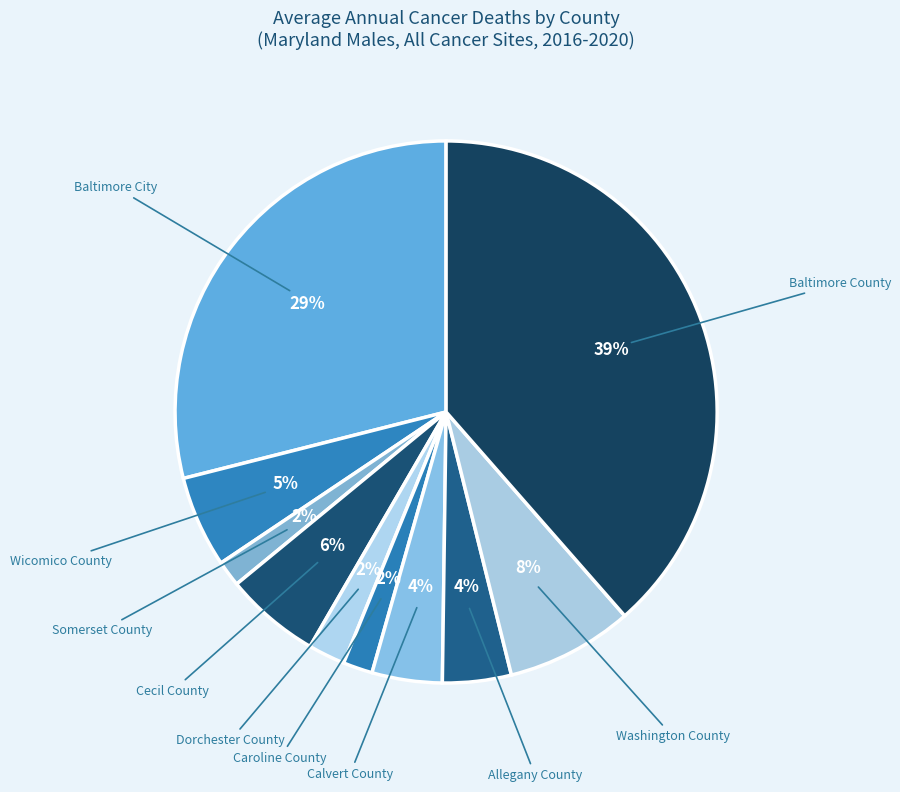

How many slices are in this pie chart?

10